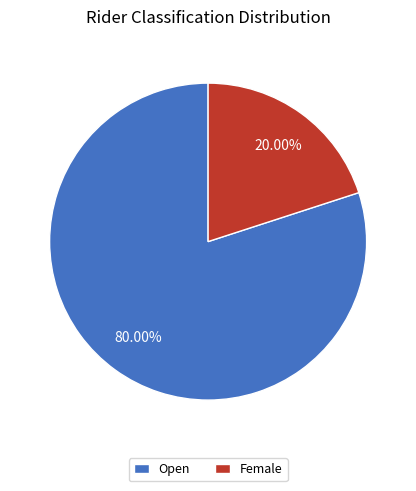

What is the ratio of the value at Open to the value at Female?

4.0